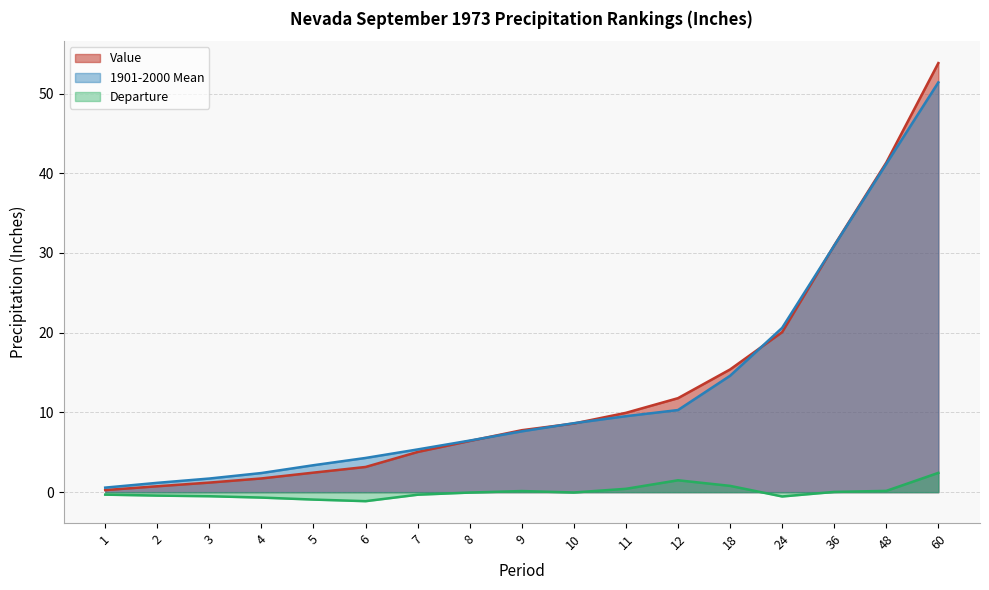

True or false: 1901-2000 Mean has a value of 9.5 at 11.

True